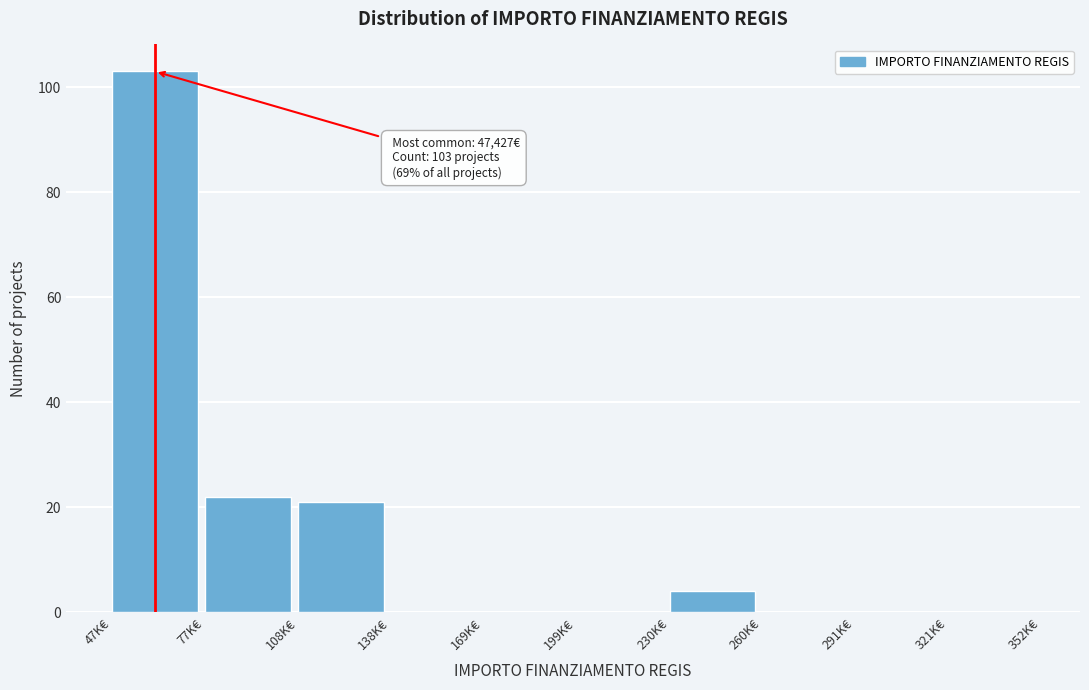

Reading left to right, list all the values displayed in this chart.

47K€=103	77K€=22	108K€=21	138K€=0	169K€=0	199K€=0	230K€=4	260K€=0	291K€=0	321K€=0